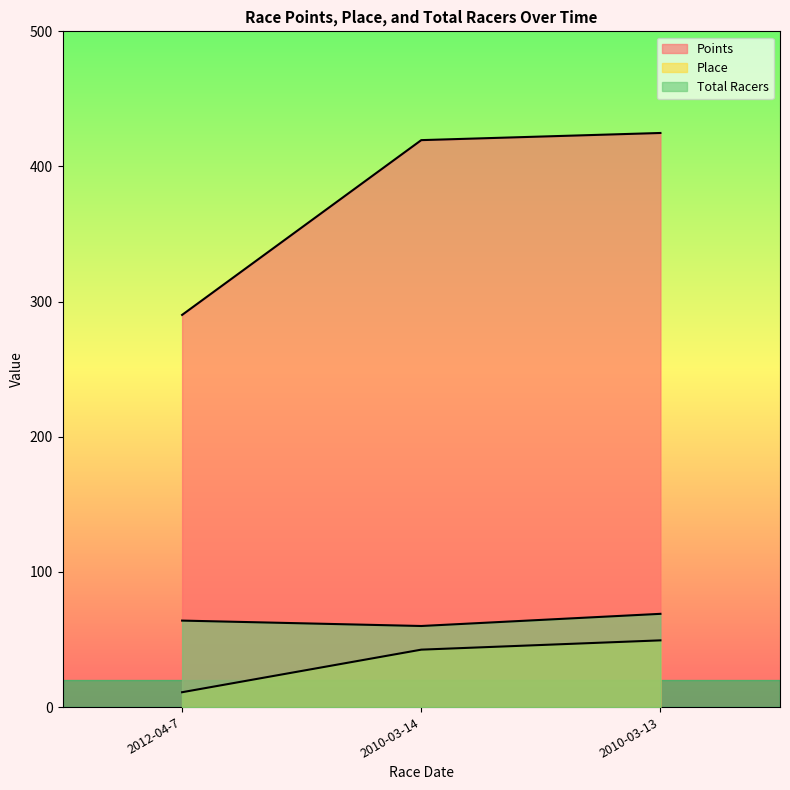

Read the Total Racers value at 2010-03-13.

68.0